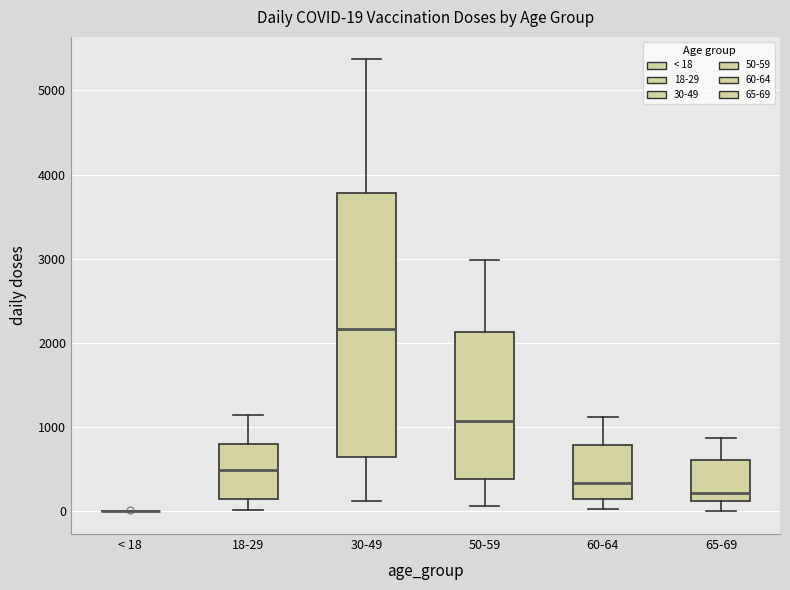

Which box is the tallest, from its lower edge to its upper edge?

30-49